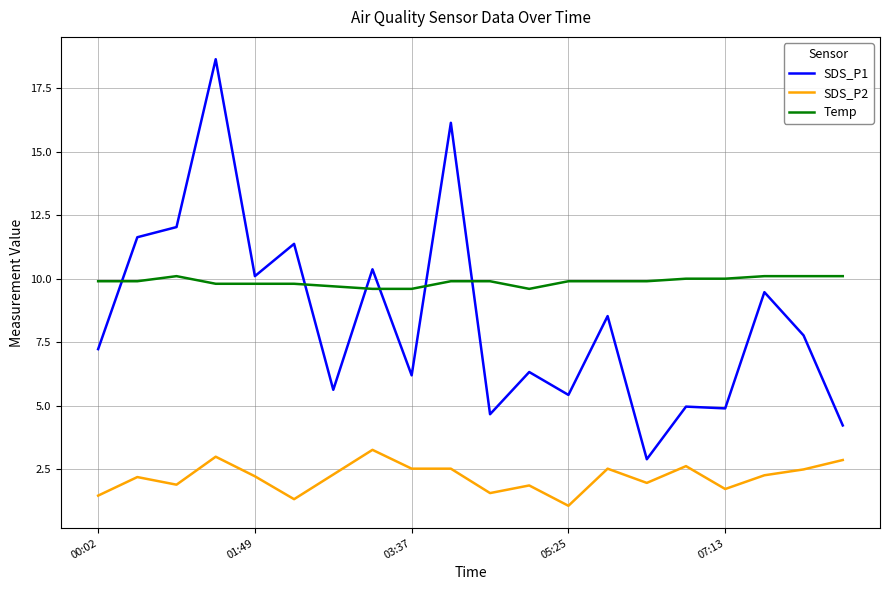

True or false: SDS_P1 and SDS_P2 cross at least once.

False